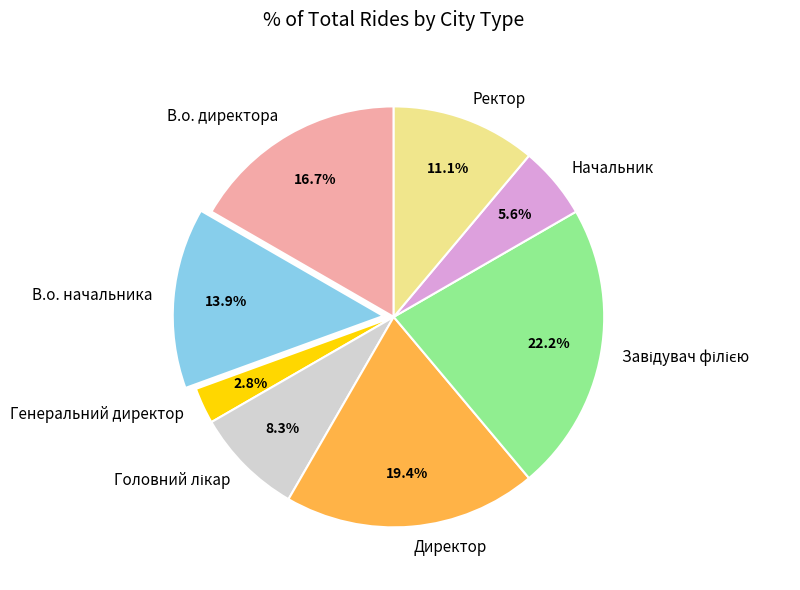

To the nearest percent, what is the difference between the largest and smallest slice percentages?

19%